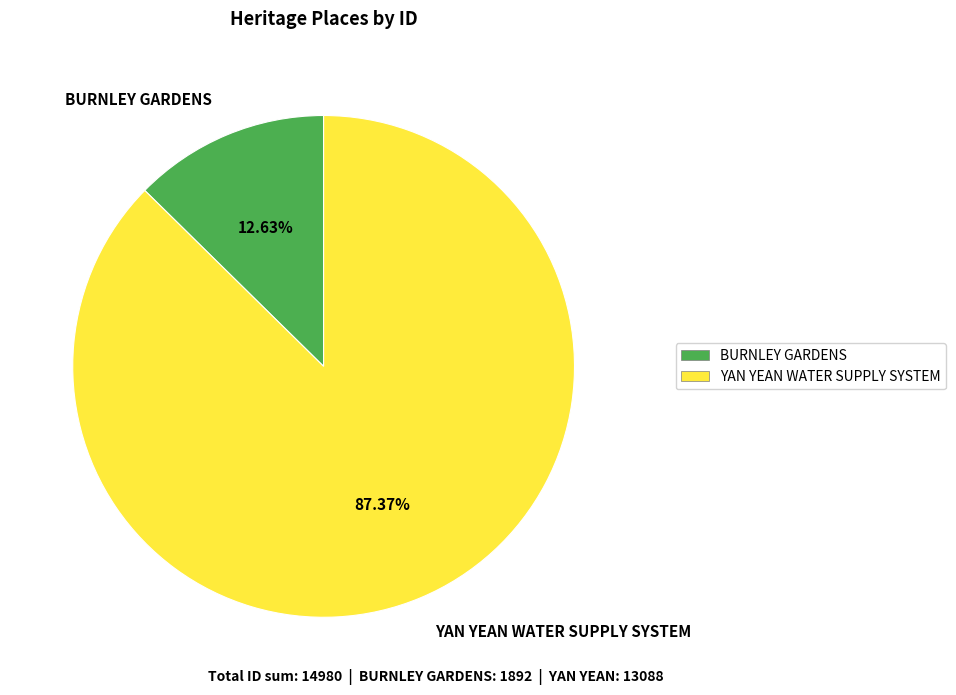

Rank the categories by value from lowest to highest.

BURNLEY GARDENS, YAN YEAN WATER SUPPLY SYSTEM